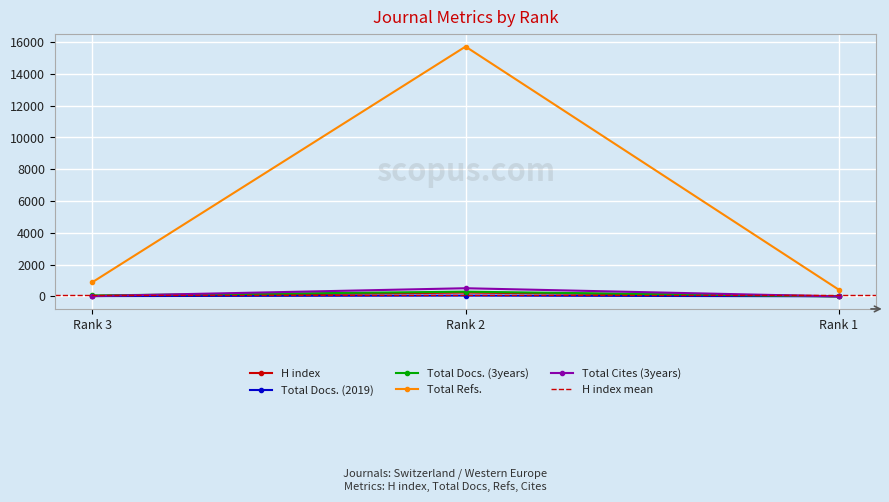

What is the difference between the second highest and minimum values in the Total Docs. (3years) series?

64